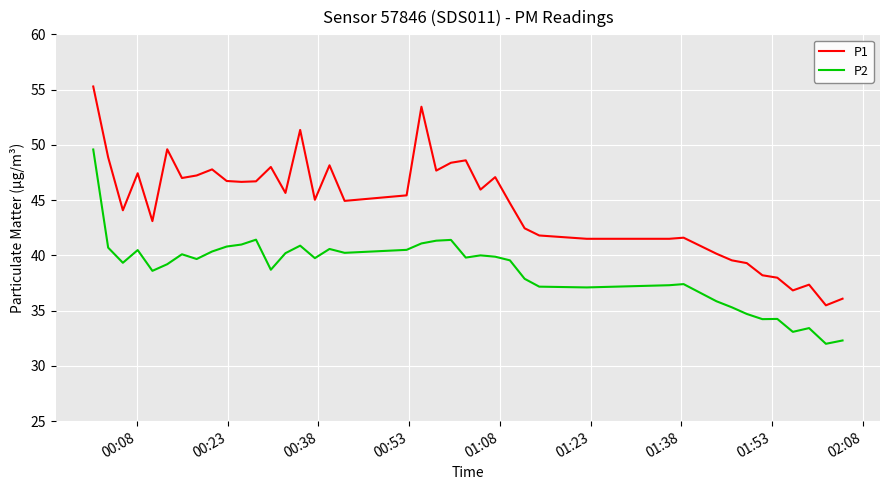

List the series in order of their overall mean, highest first.

P1, P2